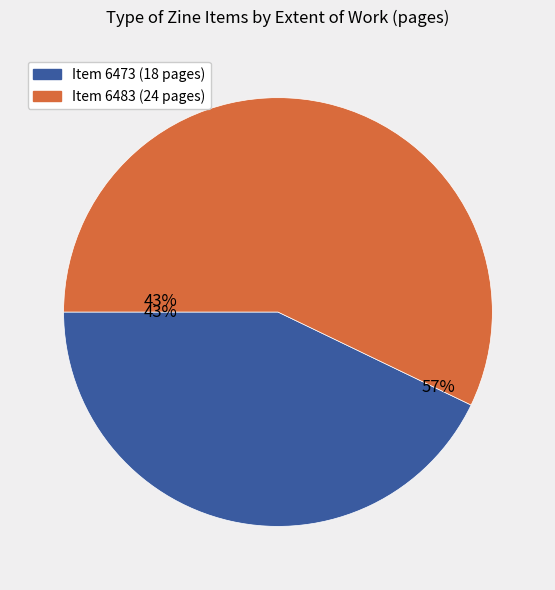

What is the smallest slice in the pie chart?

6473